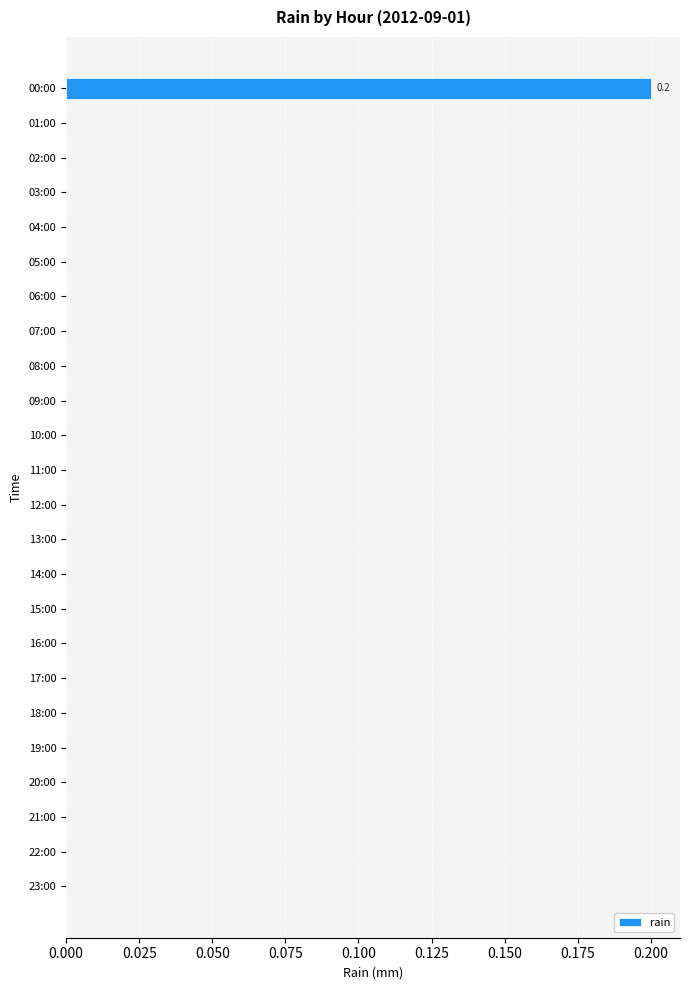

True or false: the data shows 0.4 at 00:00.

False